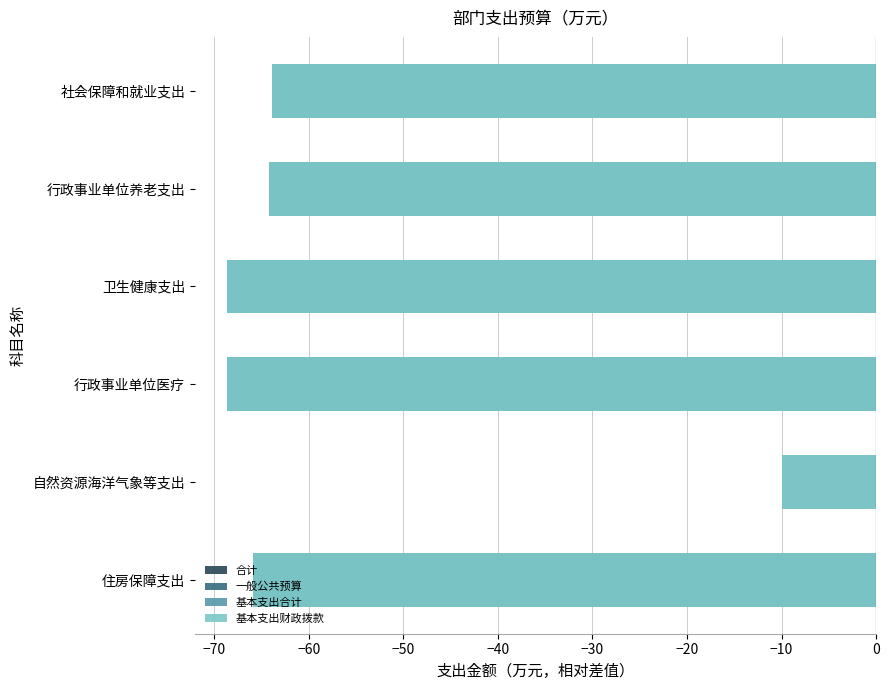

Which series has the largest range (max minus min)?

合计